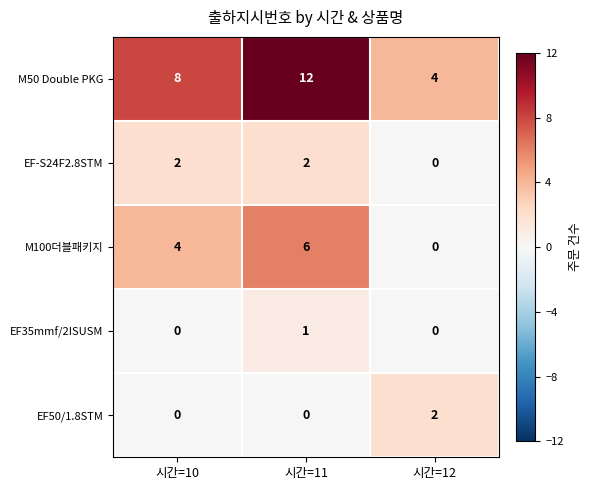

Reading right to left, extract all data points from this chart.

M50 Double PKG: 4	12	8
EF-S24F2.8STM: 0	2	2
M100더블패키지: 0	6	4
EF35mmf/2ISUSM: 0	1	0
EF50/1.8STM: 2	0	0